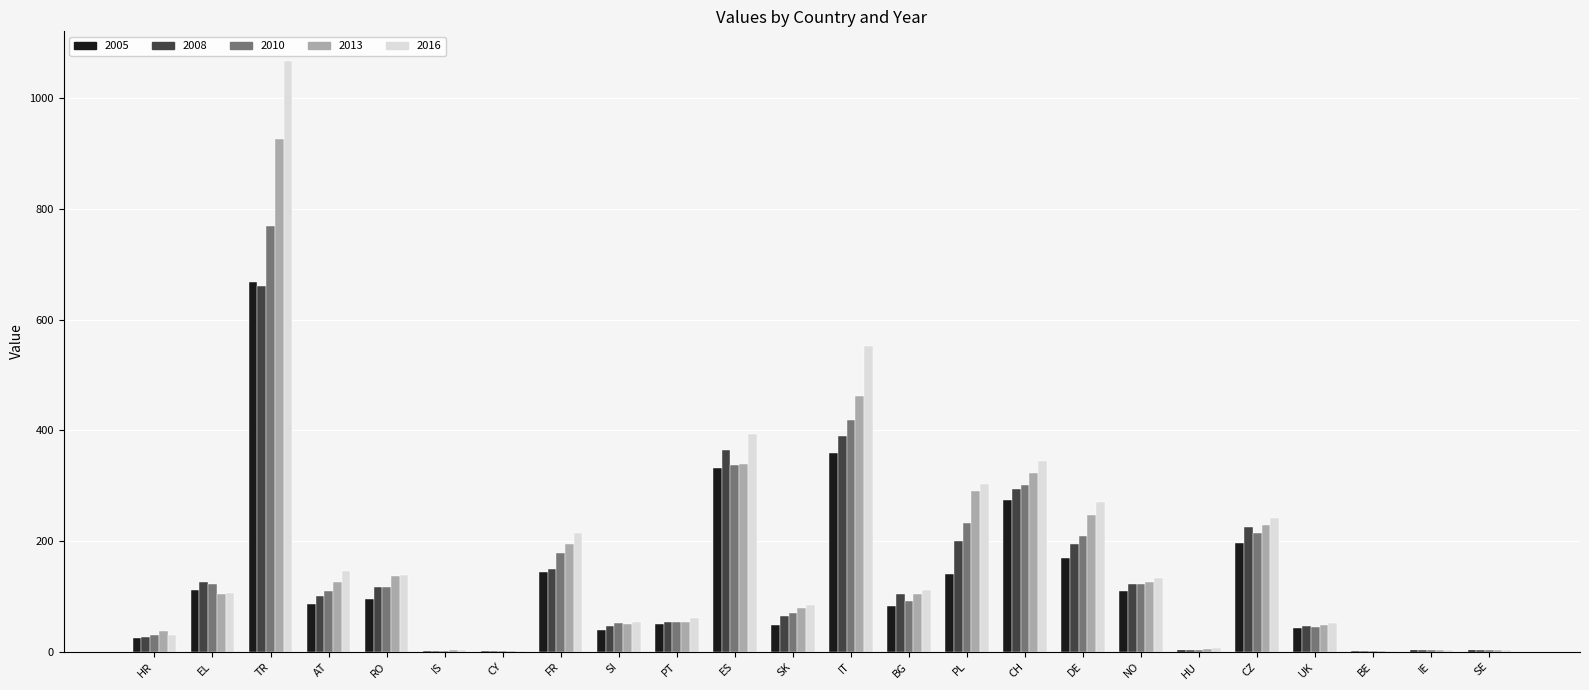

What is the sum of the 2005 values at CZ and AT?

283.6